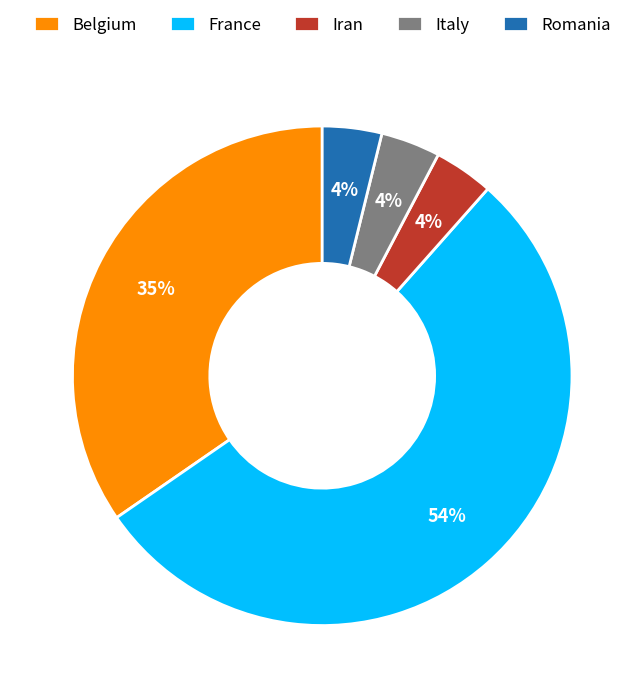

Count the number of slices in the pie.

5